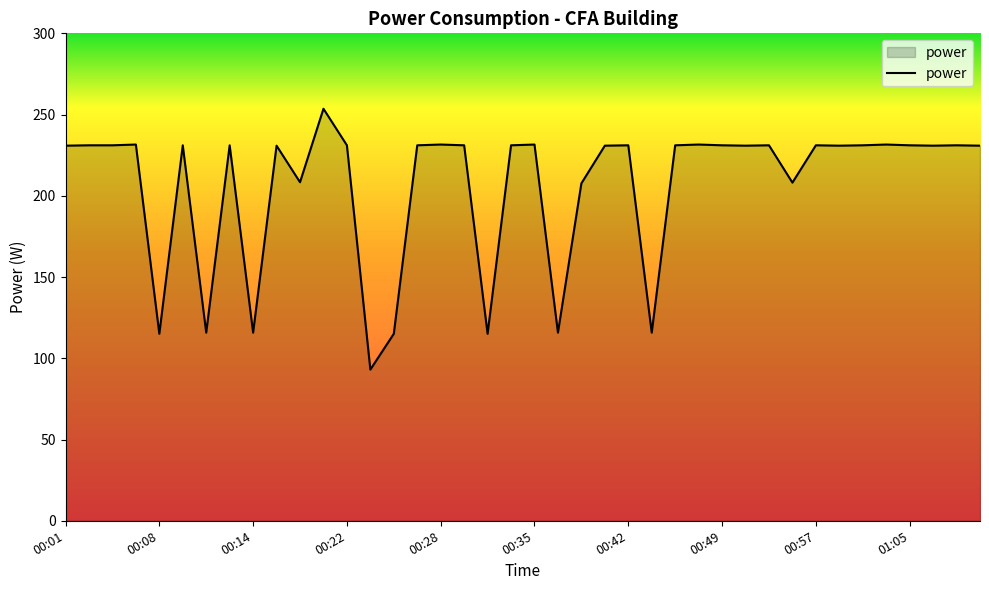

What is the greatest value displayed?

253.6